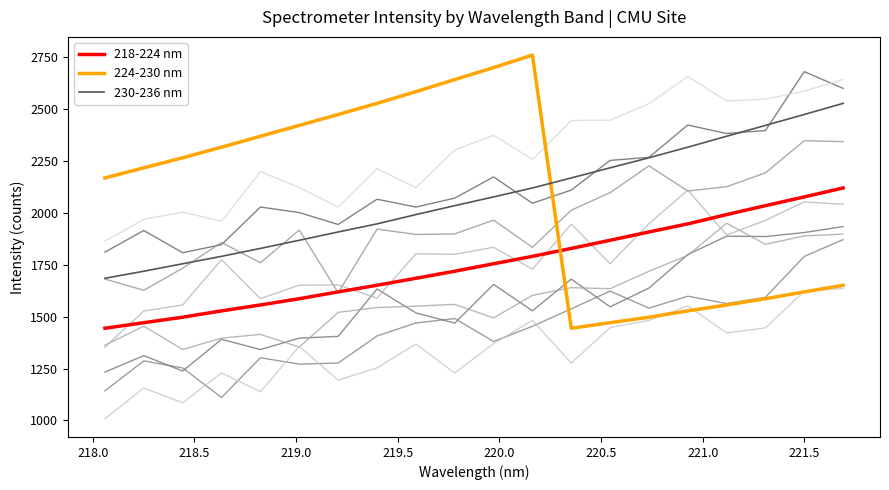

What is the difference between the maximum and minimum values in the 230-236 nm series?

843.2